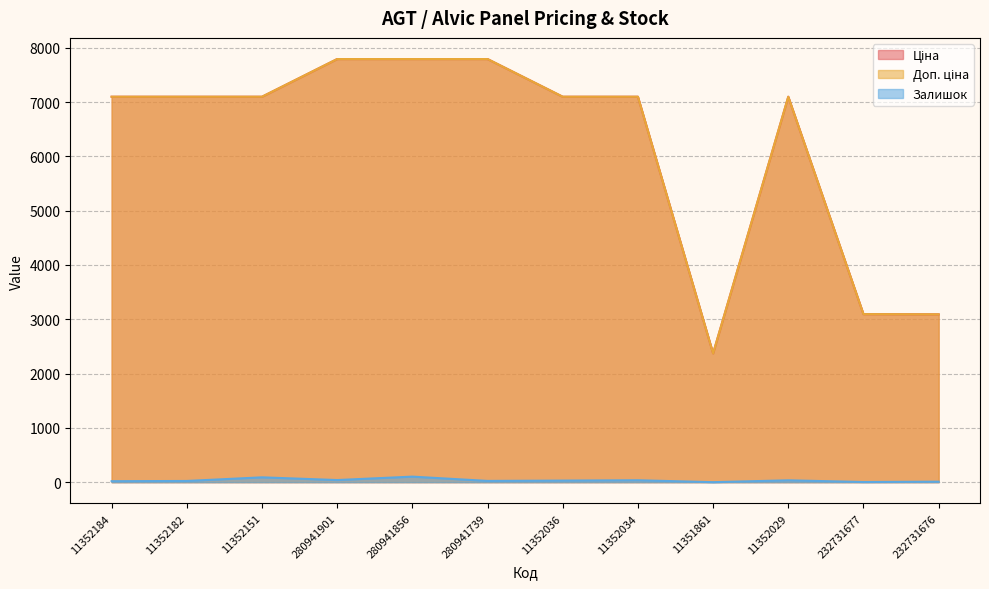

True or false: Доп. ціна has more than 0 interior local peaks.

True